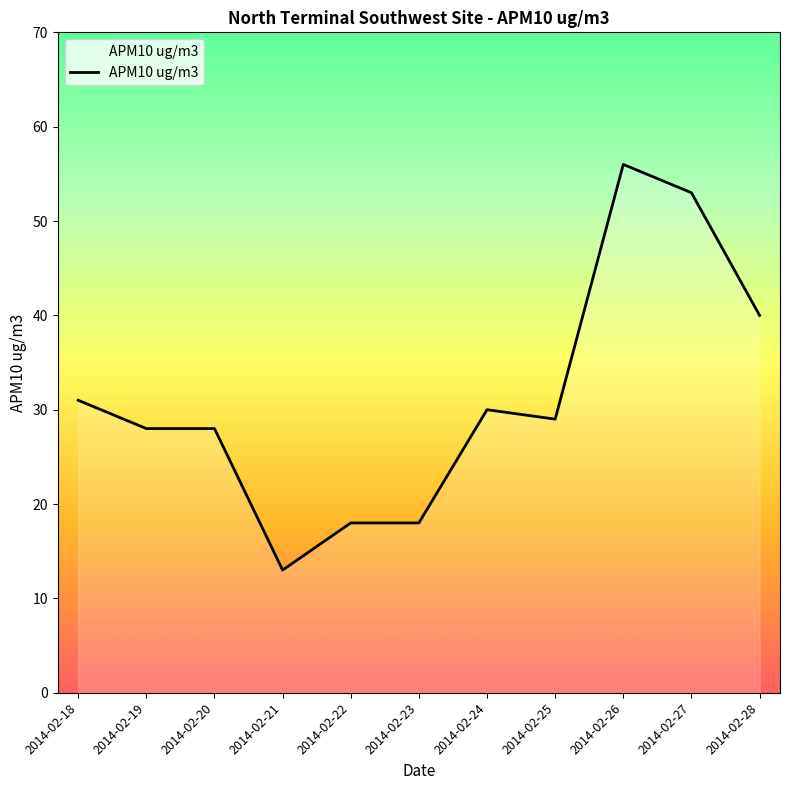

What is the maximum value shown in the chart?

56